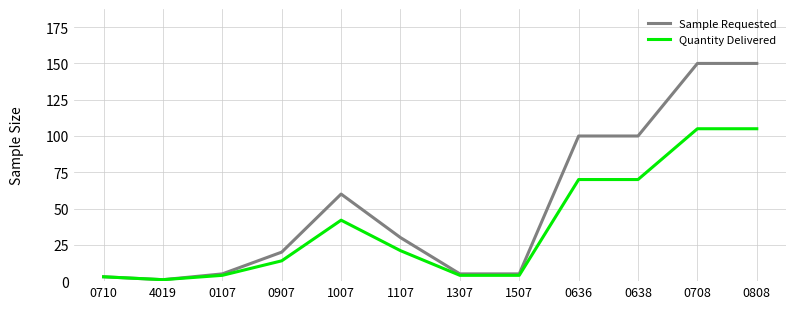

What is the total value across all series at 1307?

9